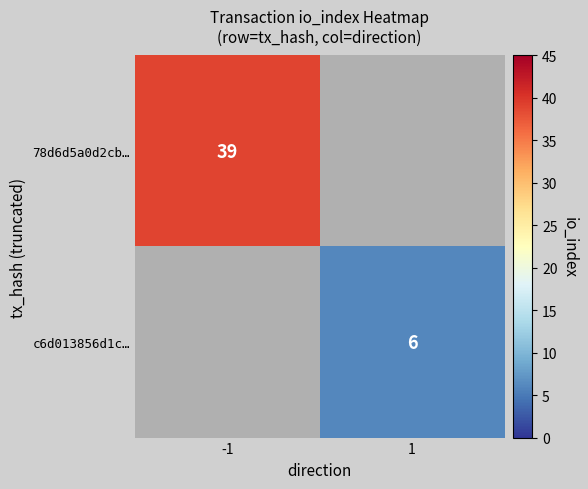

Is it true that 78d6d5a0d2cb… equals 39 at -1?

True